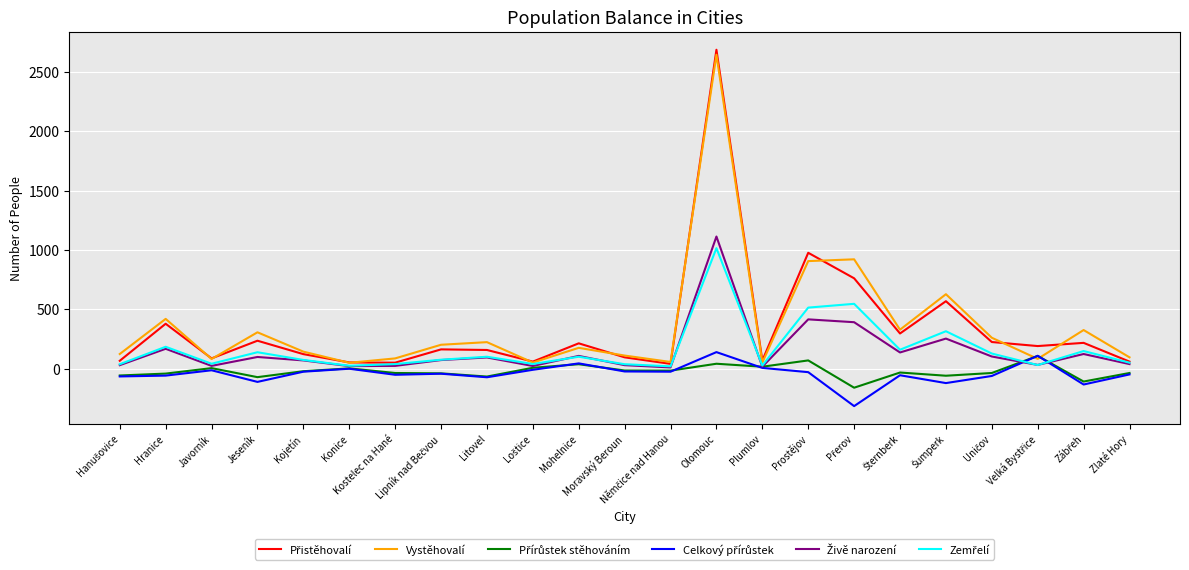

What is the smallest value displayed?

-315